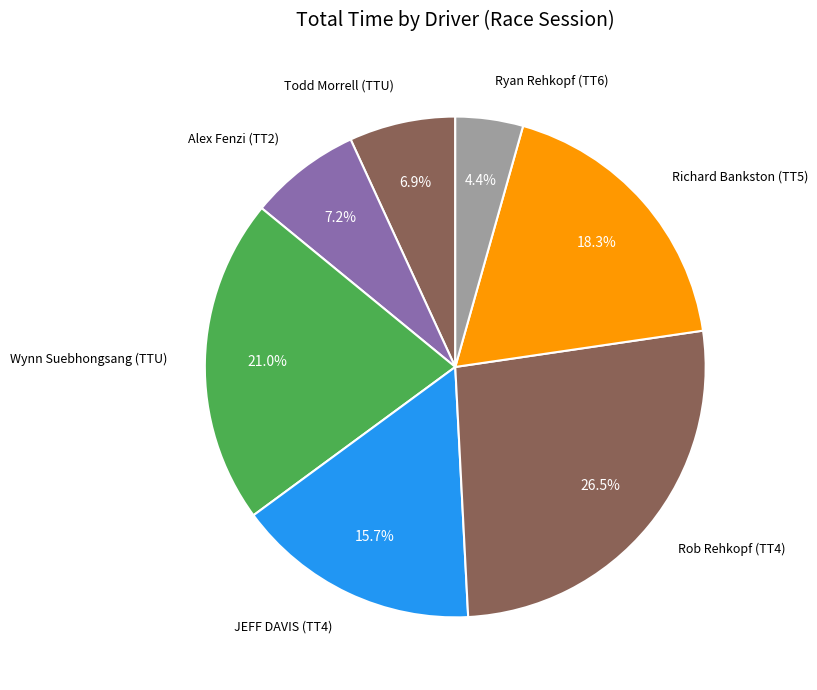

How many segments does this pie chart have?

7